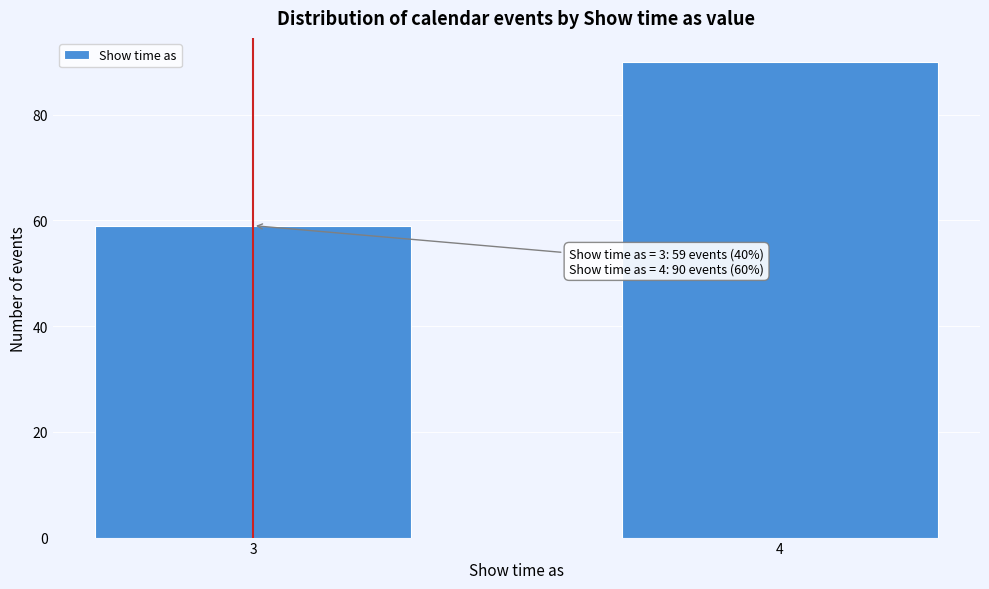

Reading left to right, transcribe all the data shown in this chart.

59	90